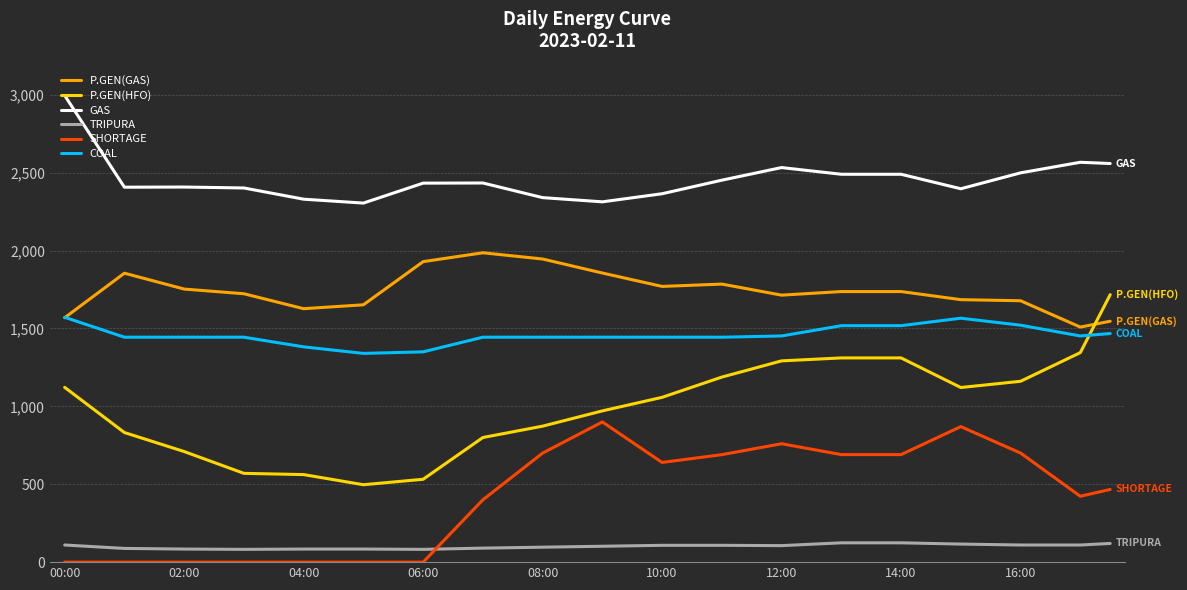

Is this an area chart (filled region under the line)?

No